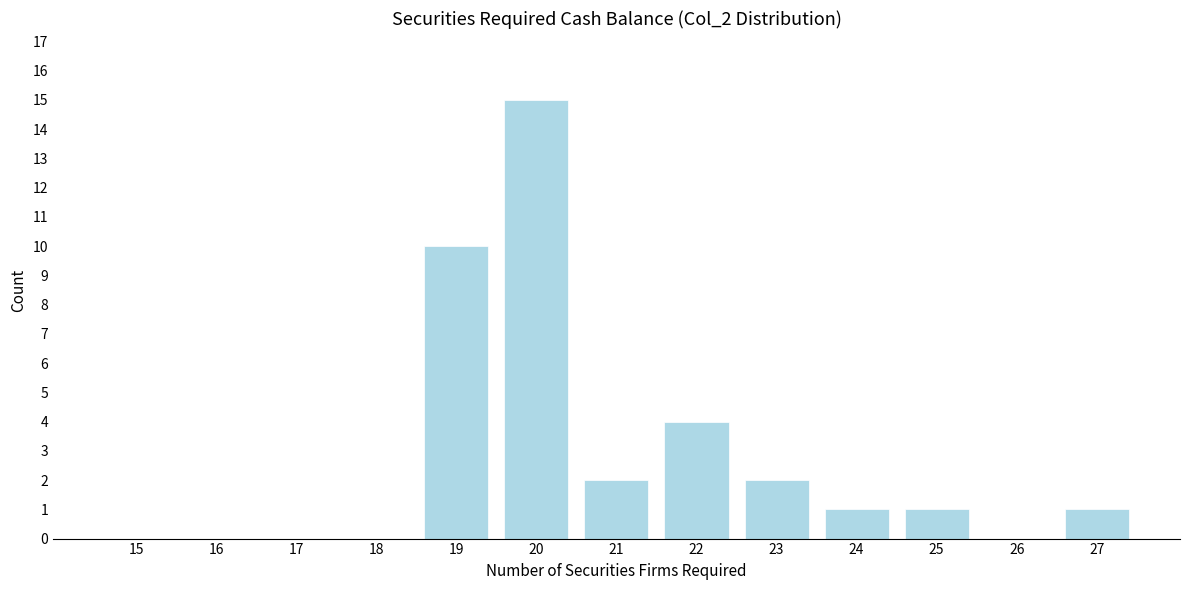

Reading left to right, transcribe all the data shown in this chart.

15=0	16=0	17=0	18=0	19=10	20=15	21=2	22=4	23=2	24=1	25=1	26=0	27=1